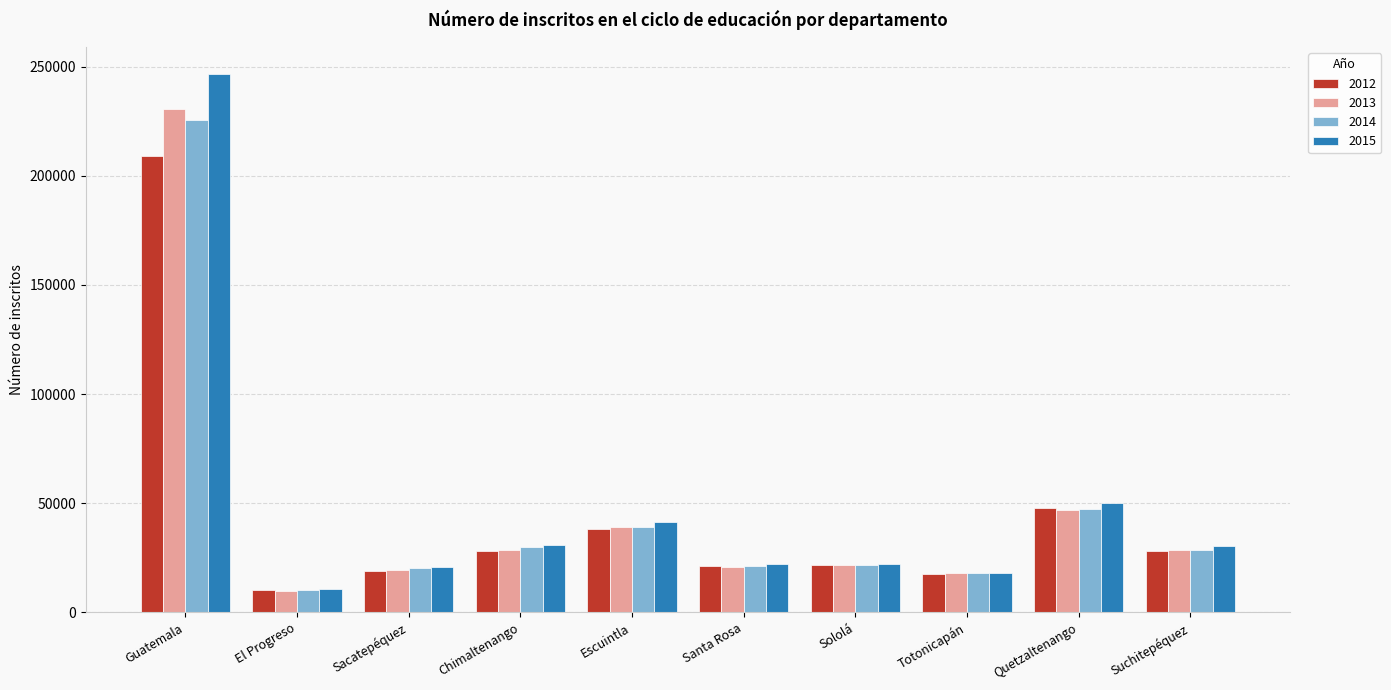

Are the bars grouped side by side (vs. stacked)?

Yes